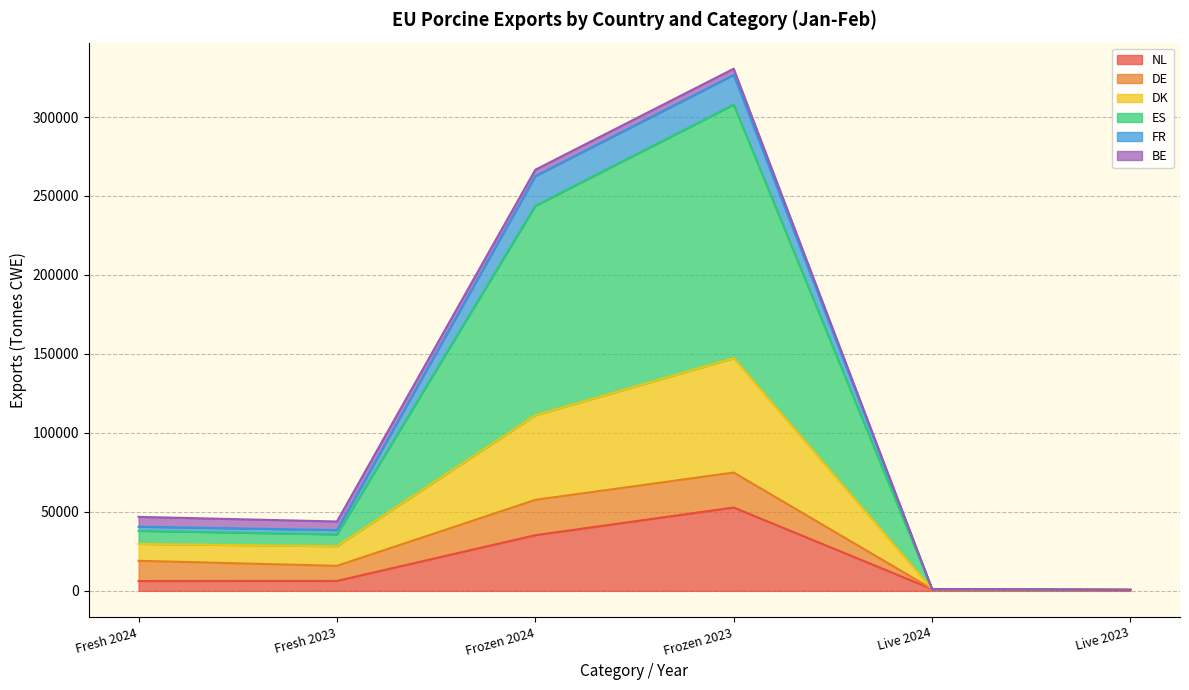

Does the chart display data point markers on the line(s)?

No